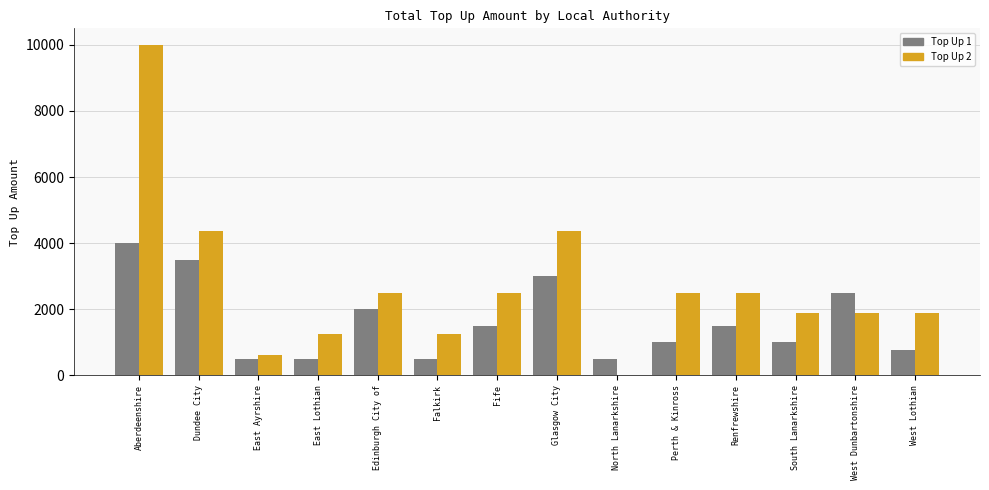

At which label does Top Up 2 reach its peak?

Aberdeenshire